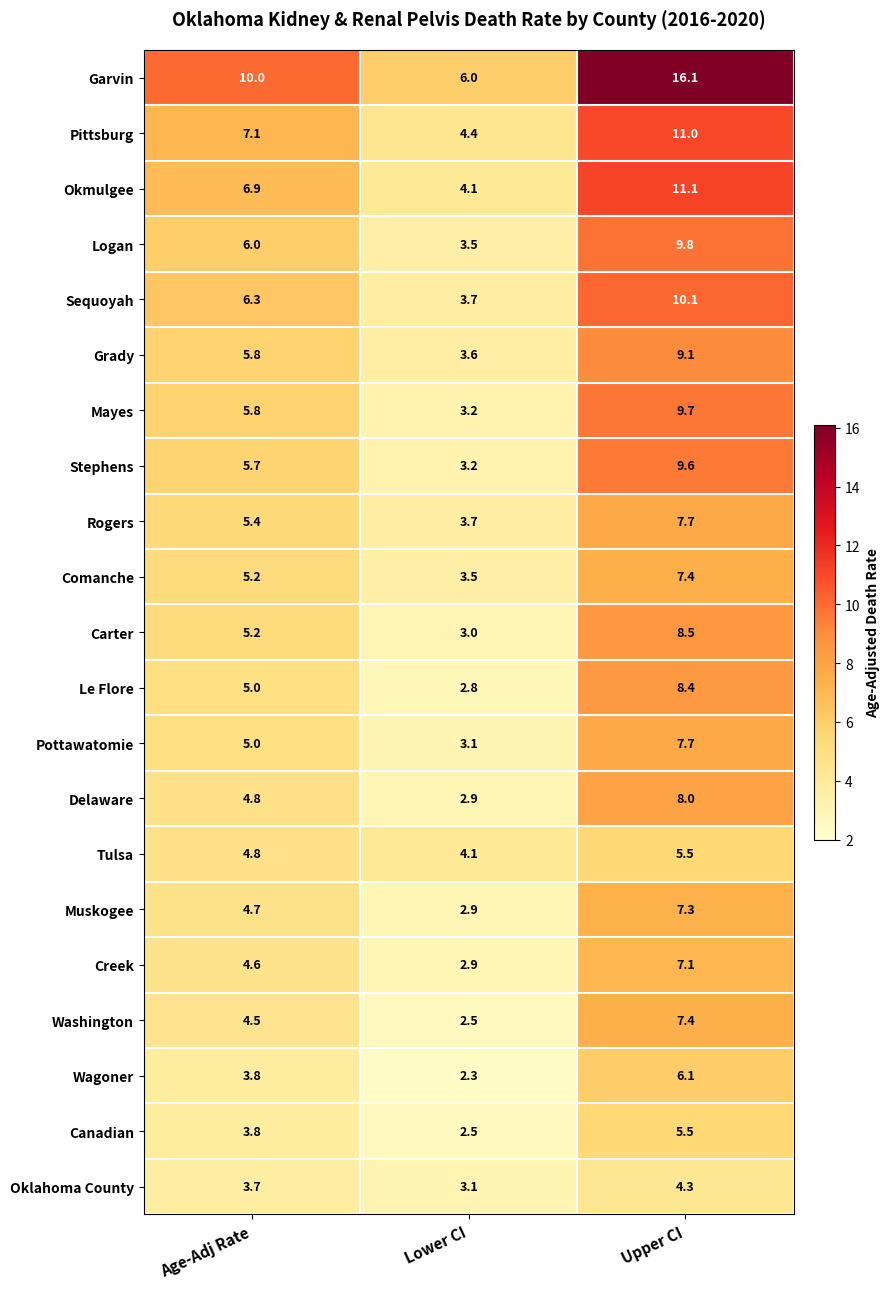

Which series changed the most between Lower CI and Upper CI?

Garvin